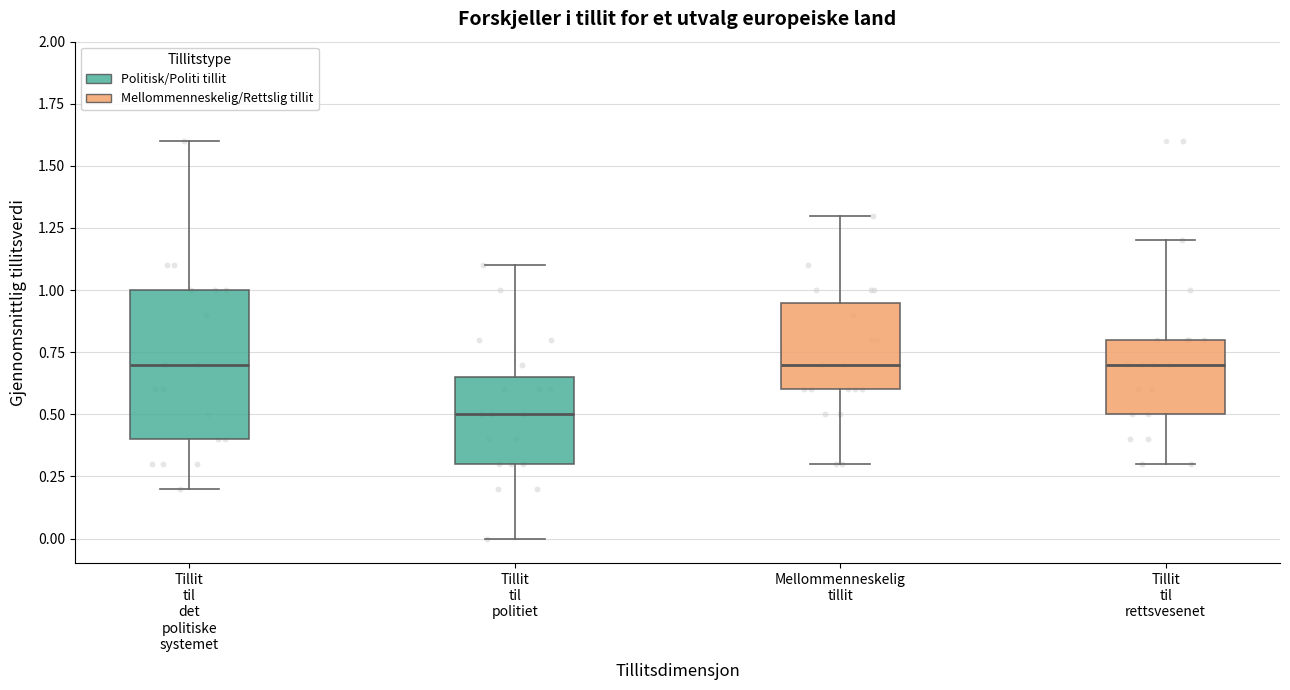

Which box is the tallest, from its lower edge to its upper edge?

Tillit til det politiske systemet